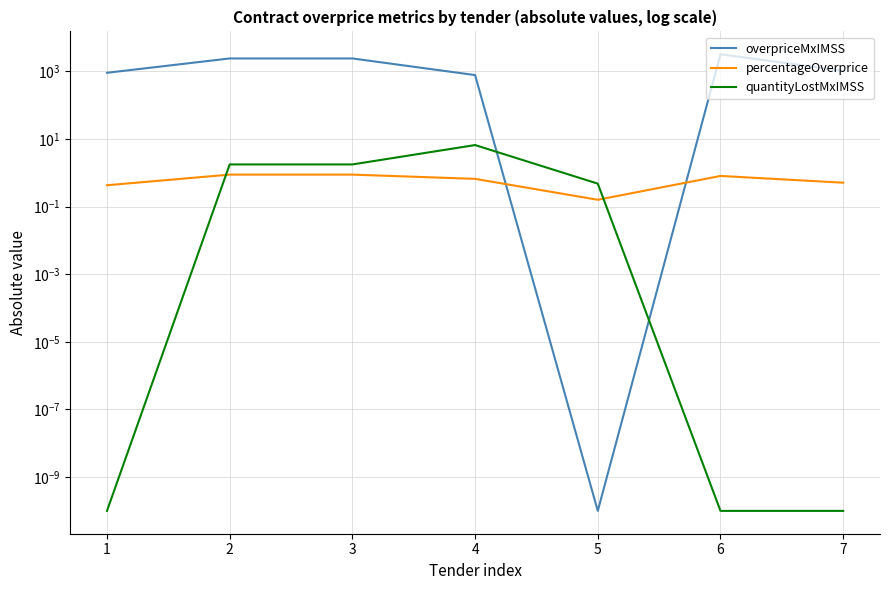

What are all the series names shown in the legend?

overpriceMxIMSS, percentageOverprice, quantityLostMxIMSS